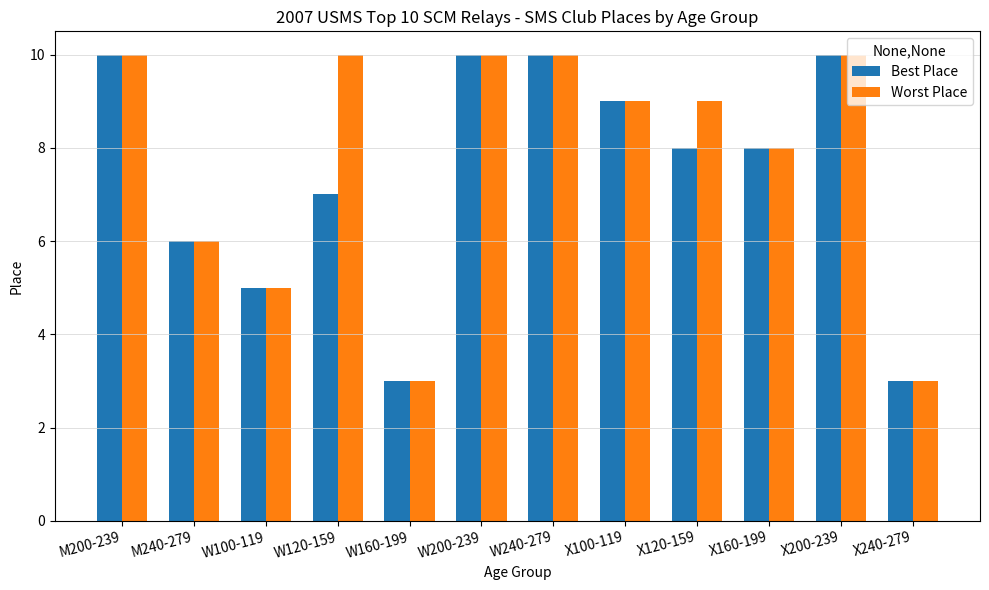

Where does the Best Place series first go above 8?

M200-239